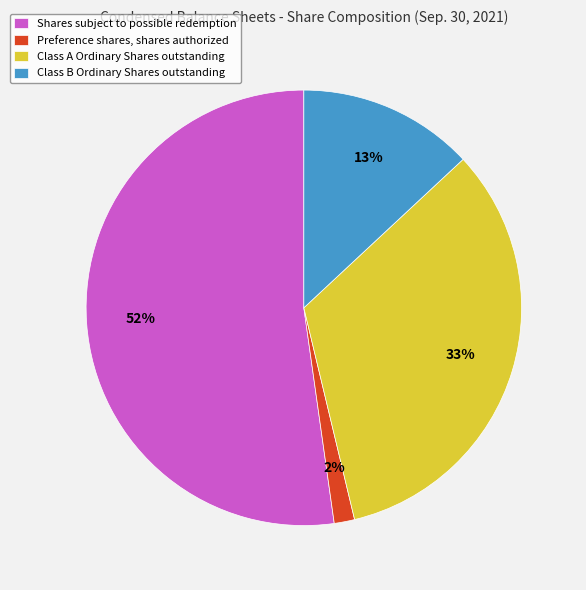

Is there a majority slice in this chart?

Yes